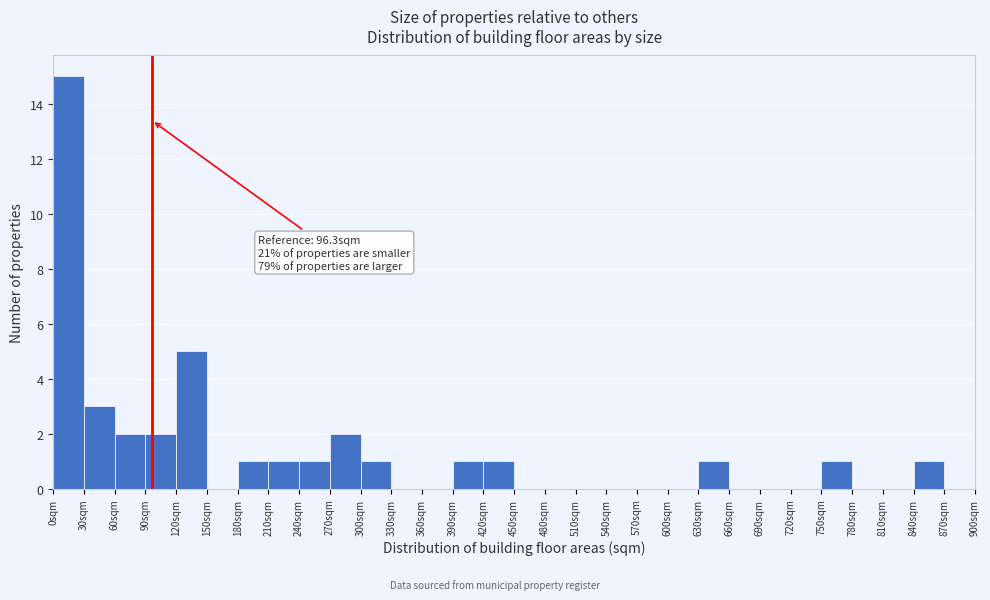

Which range on the x-axis has the tallest bar?

0 to 30